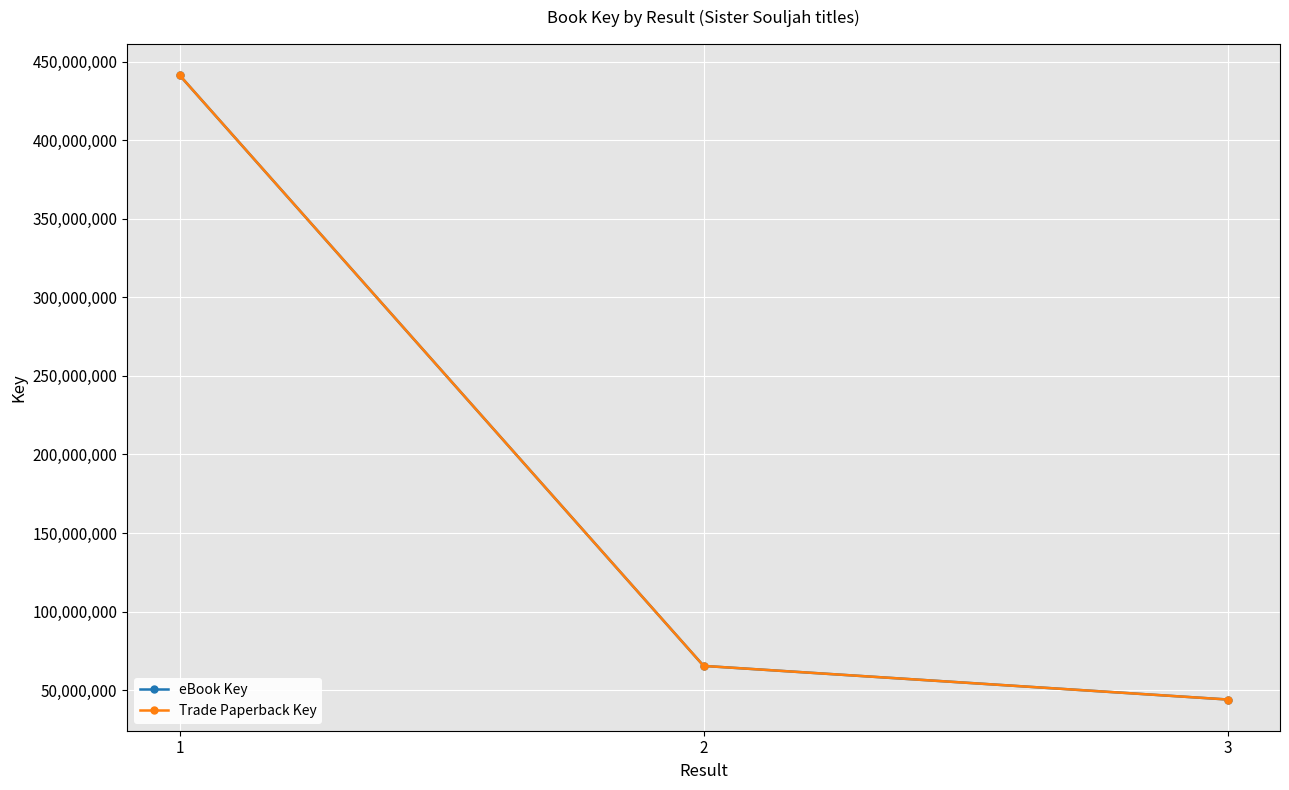

Reading left to right, transcribe all the data shown in this chart.

eBook Key: 441312046	65451450	44067245
Trade Paperback Key: 441312046	65451450	44067245